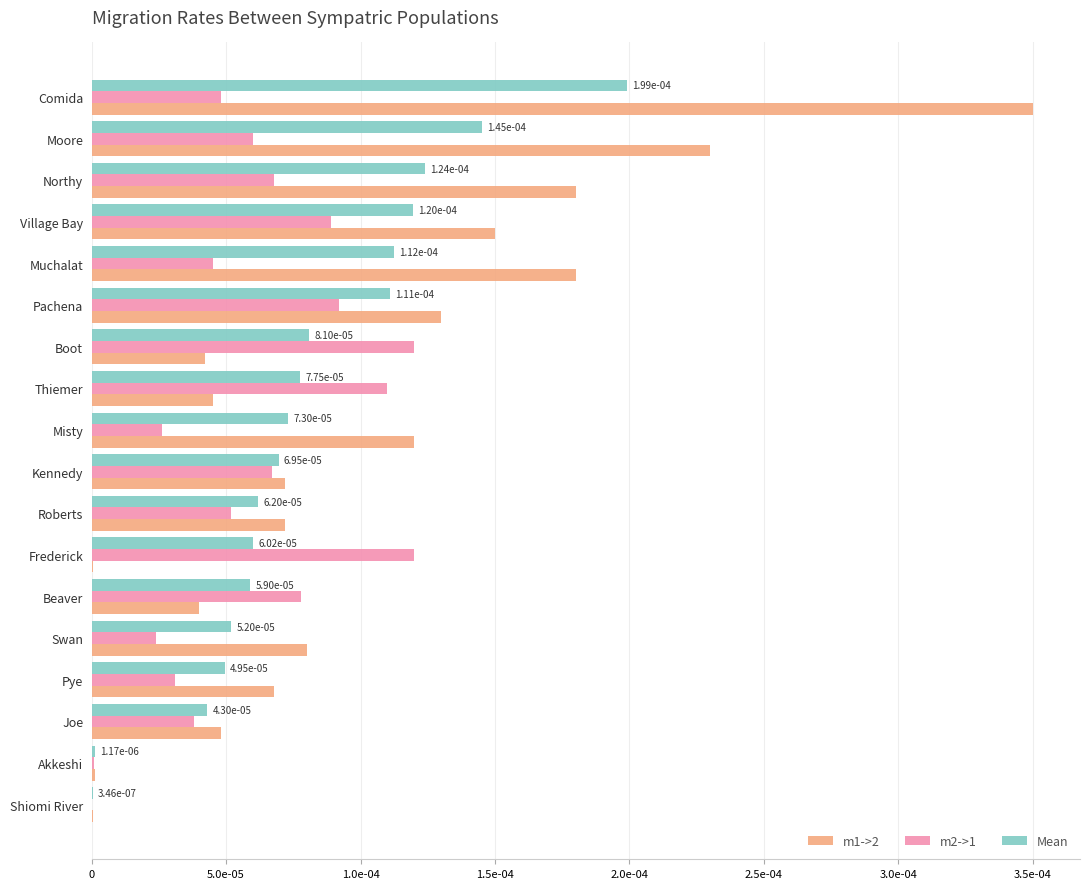

What are all the series names shown in the legend?

m1->2, m2->1, Mean